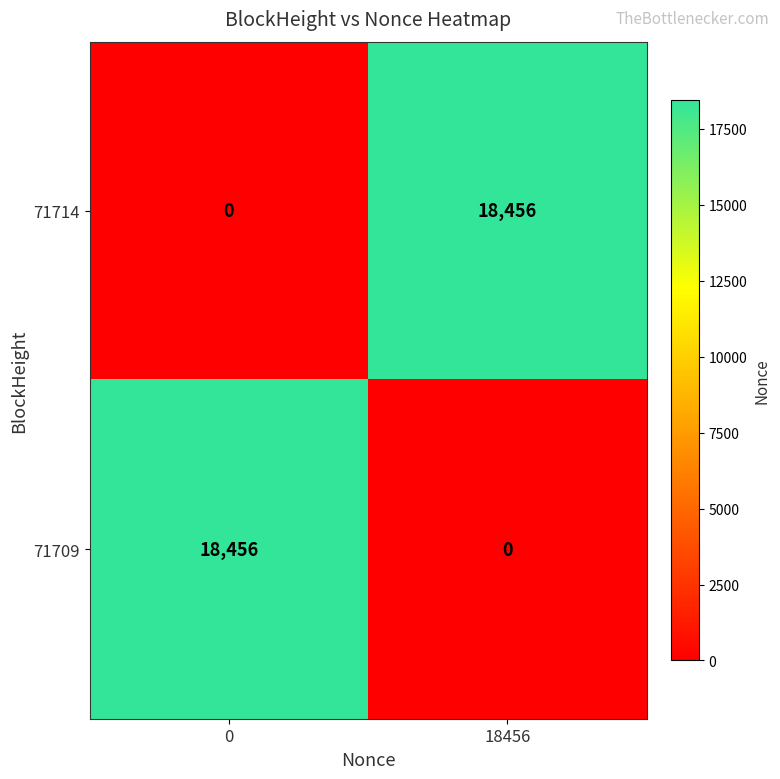

What is the greatest value displayed?

18456